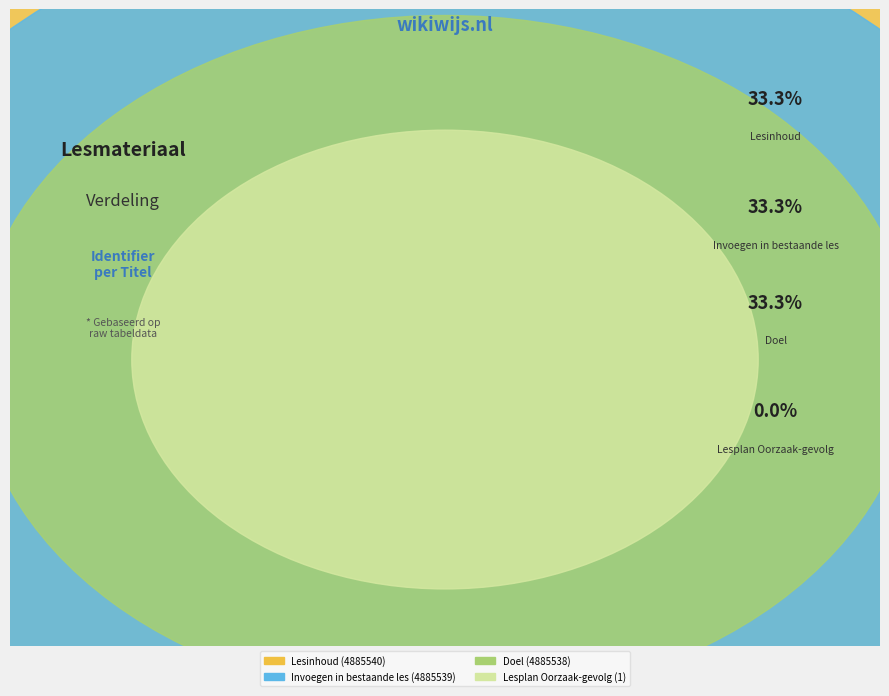

Between Invoegen in bestaande les and Doel, which is larger?

Invoegen in bestaande les